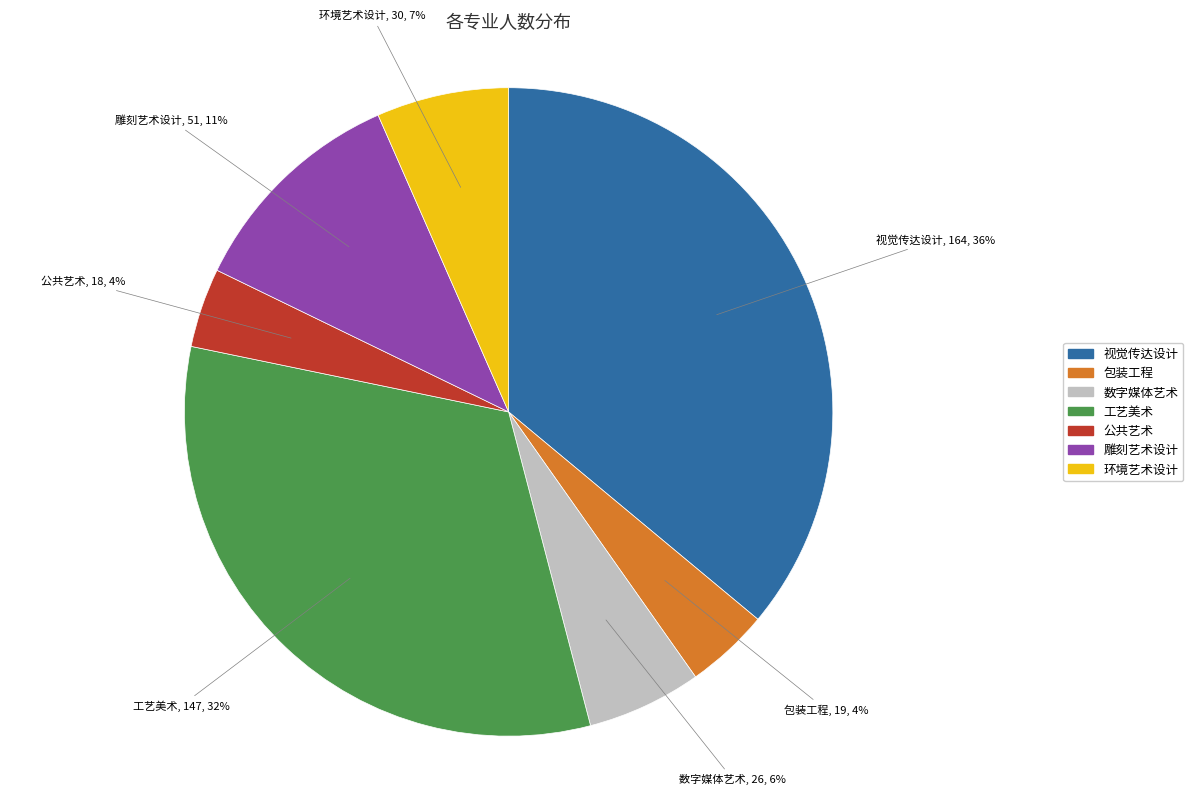

Approximately how many times larger is the value at 公共艺术 compared to 数字媒体艺术?

0.7